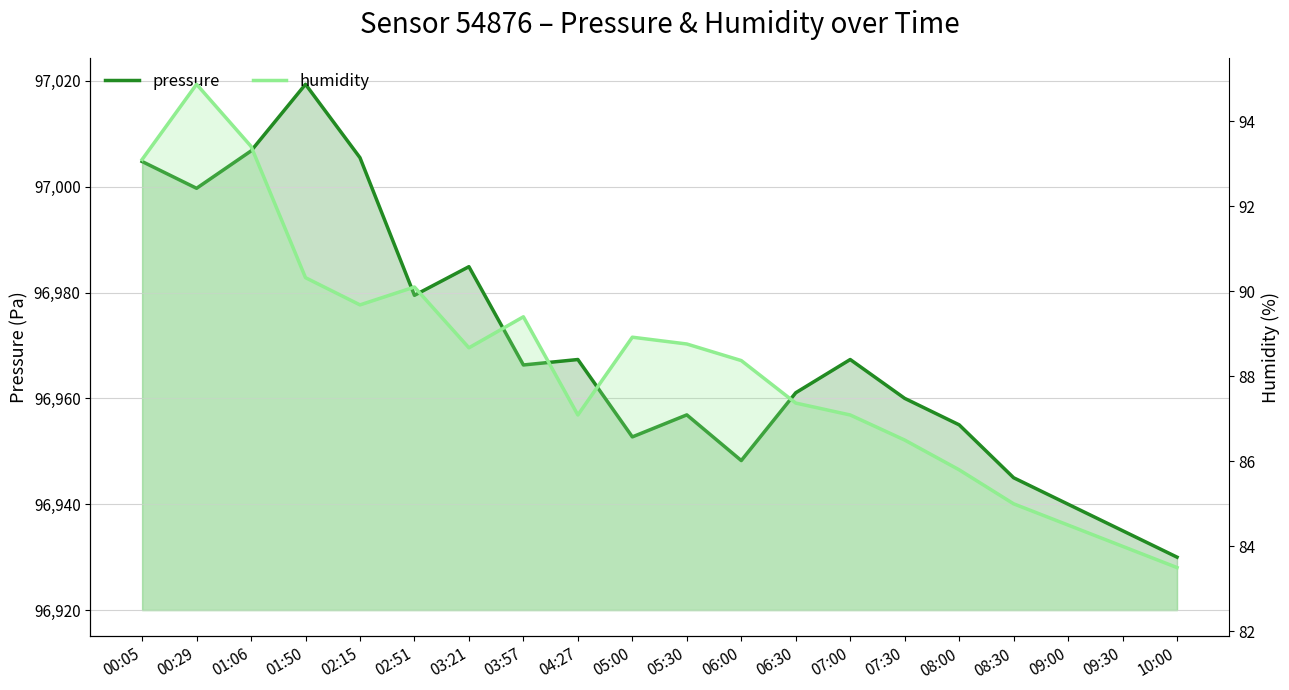

True or false: humidity has more than 2 points higher than both neighbors.

True